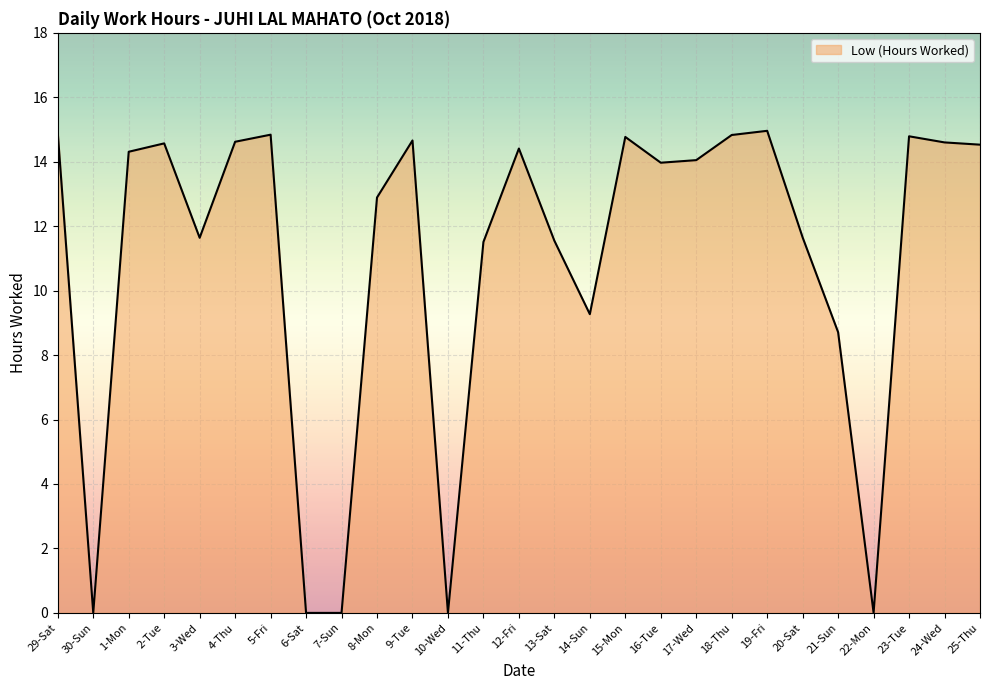

At which label is the value closest to 7?

21-Sun